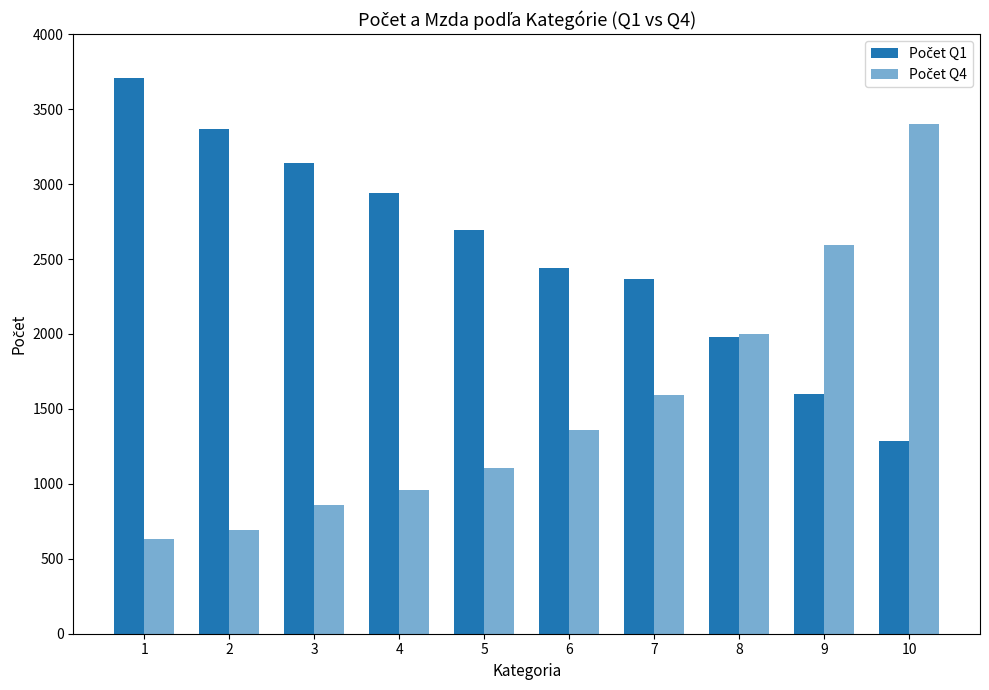

Count the number of data series in this chart.

2